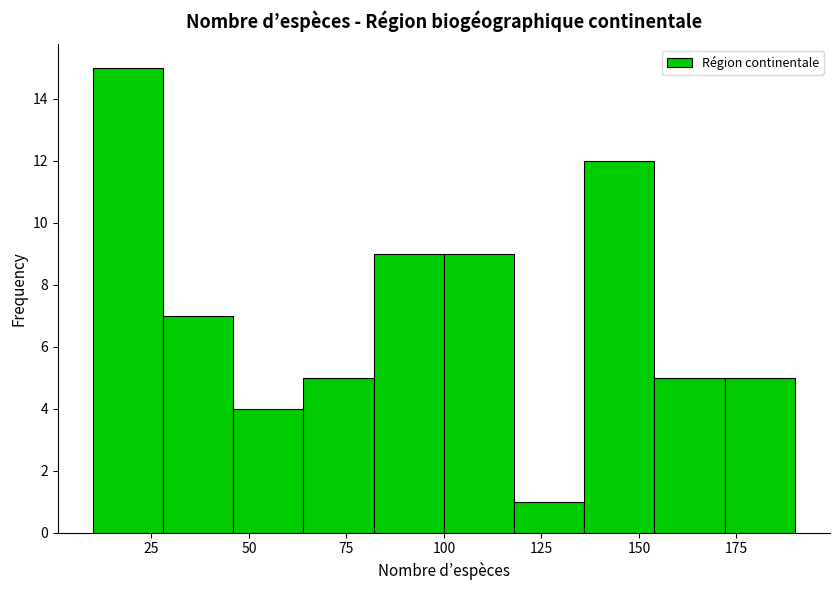

Read against the x-axis, roughly where is the centre of the tallest bar?

20